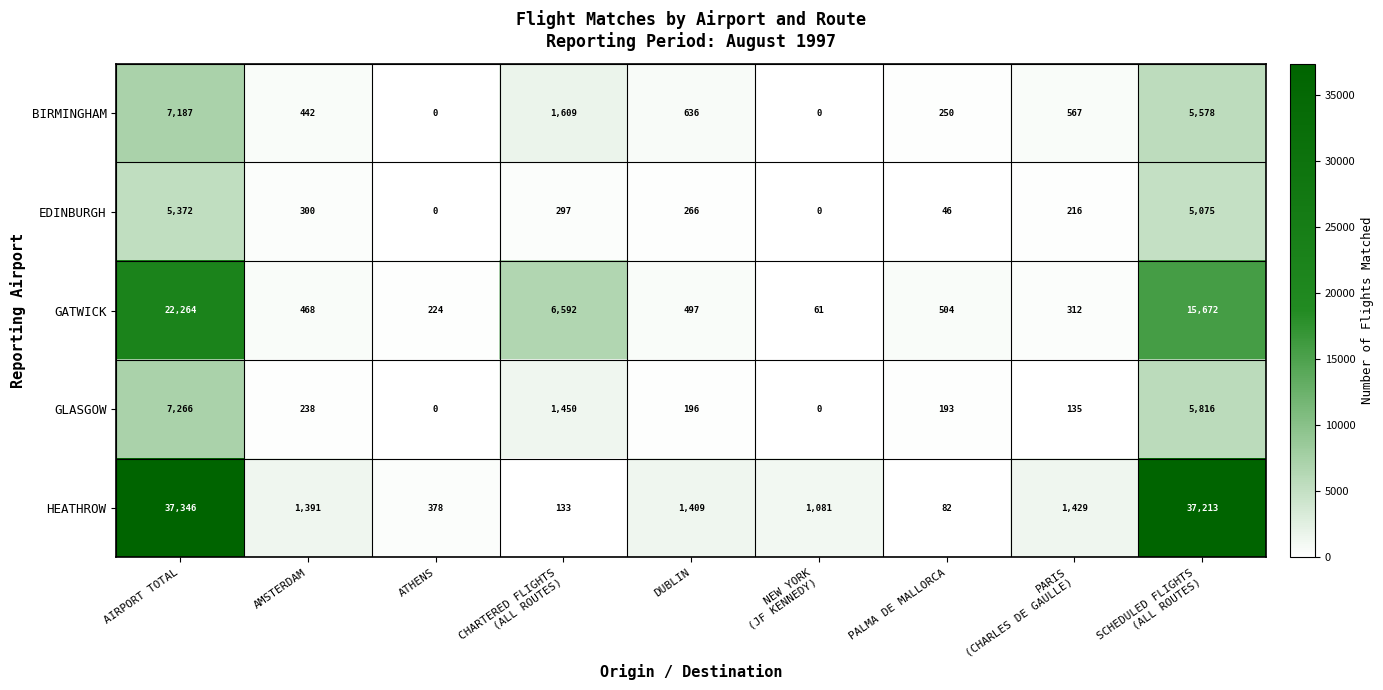

Count the number of data series in this chart.

5